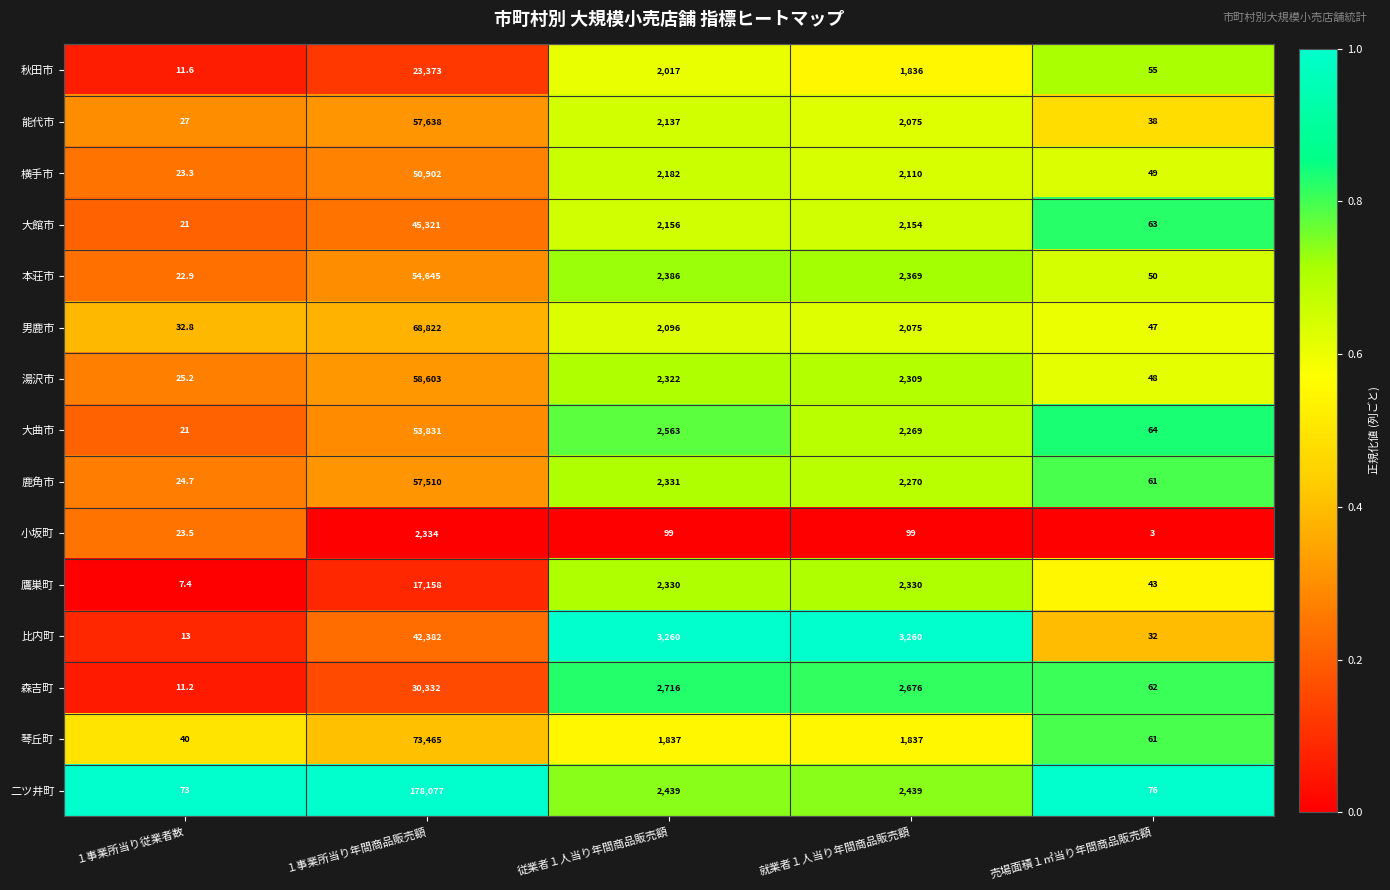

Where does the 琴丘町 series first go above 1837?

１事業所当り年間商品販売額